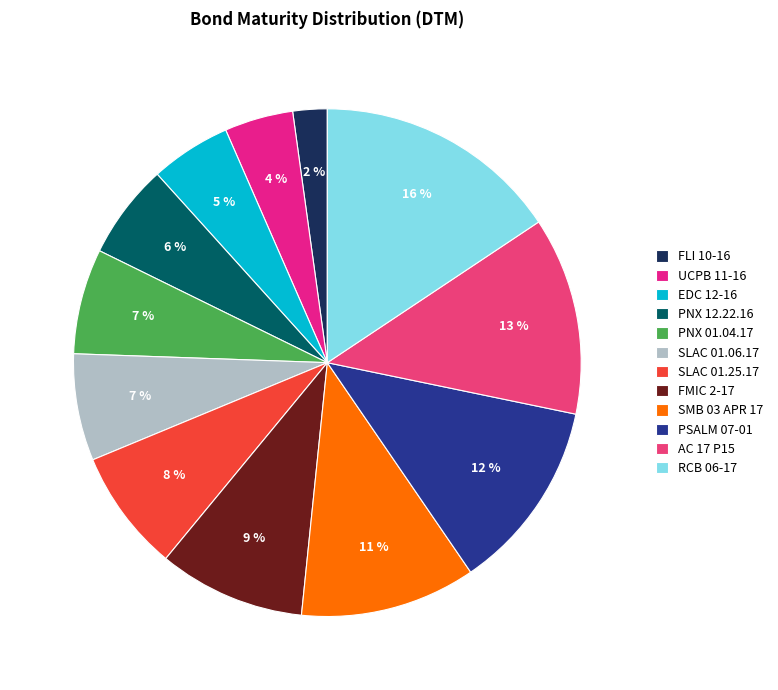

What percentage is the FMIC 2-17 slice, to the nearest percent?

9%